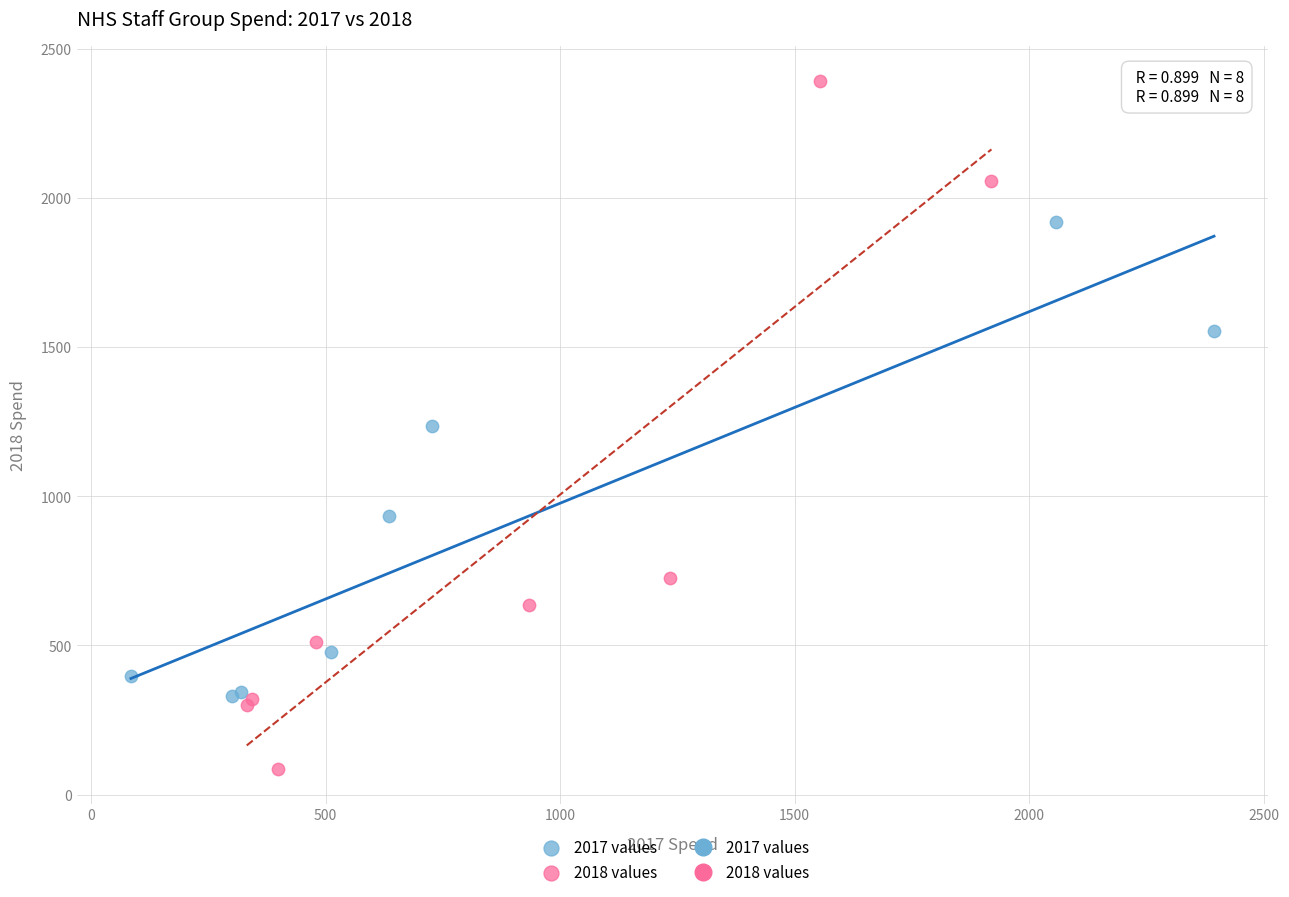

Which series has the widest spread of Y values?

2018 values